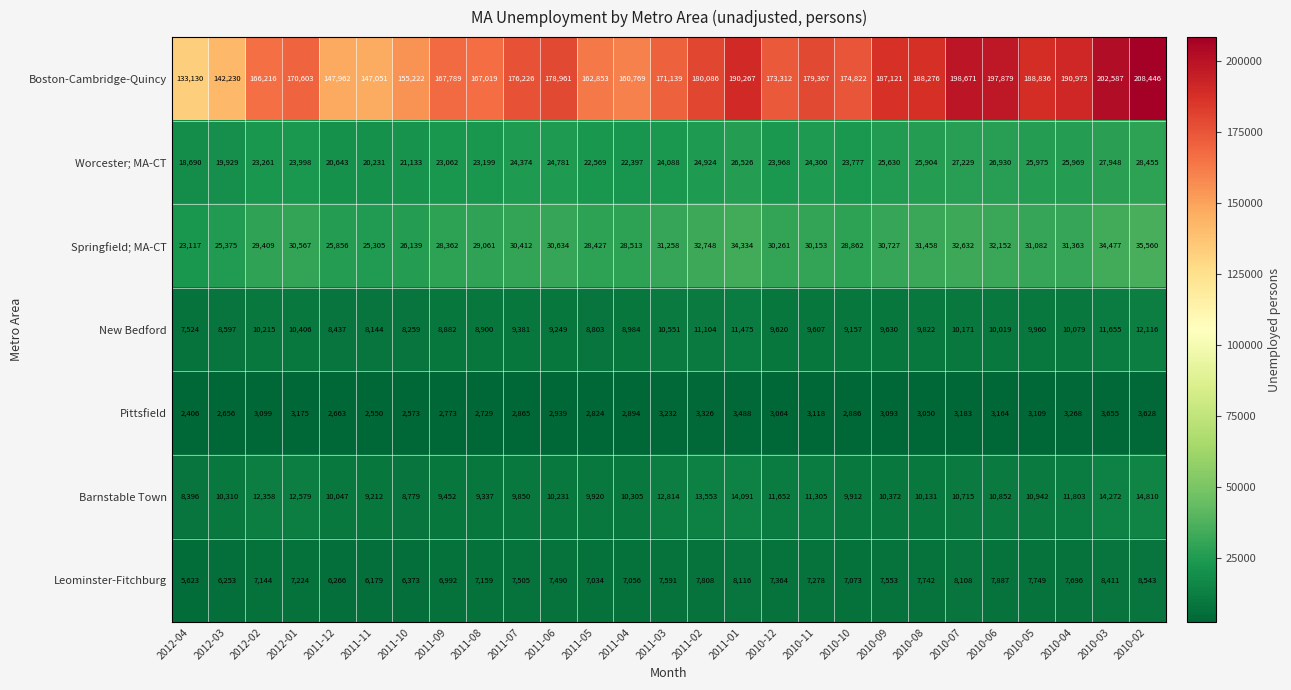

What is the lowest value of the Springfield; MA-CT series?

23117